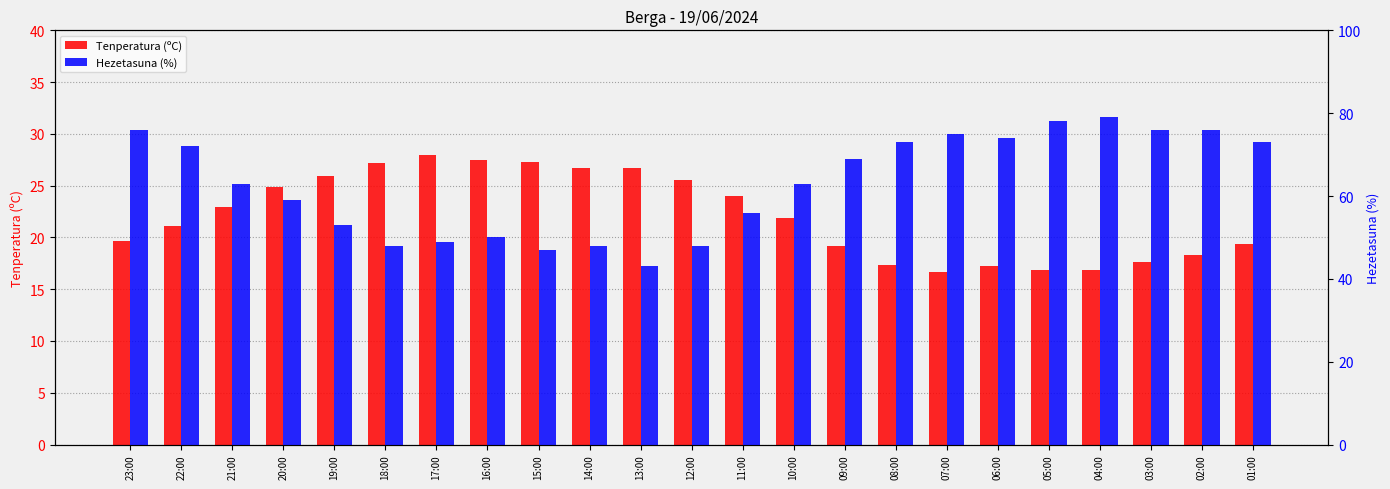

Between 12:00 and 15:00, which is larger?

15:00